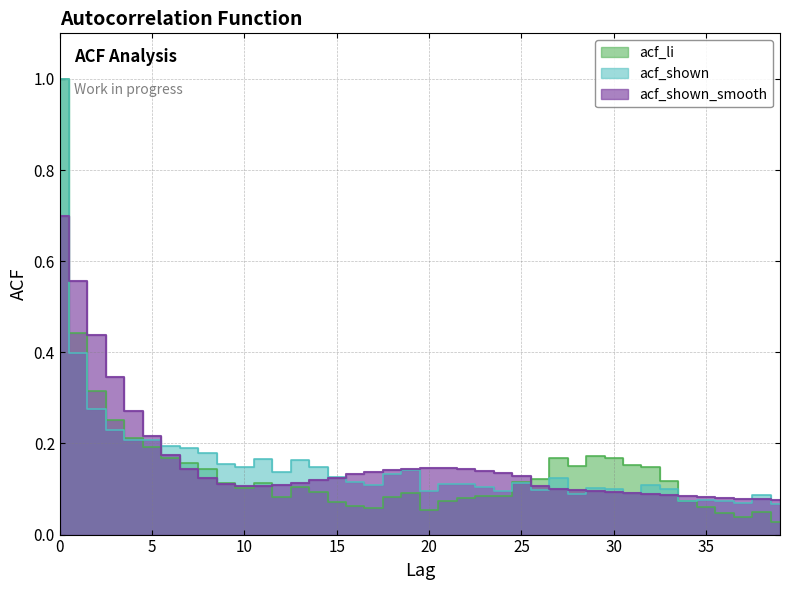

What is the difference between the second highest and minimum values in the acf_li series?

0.4